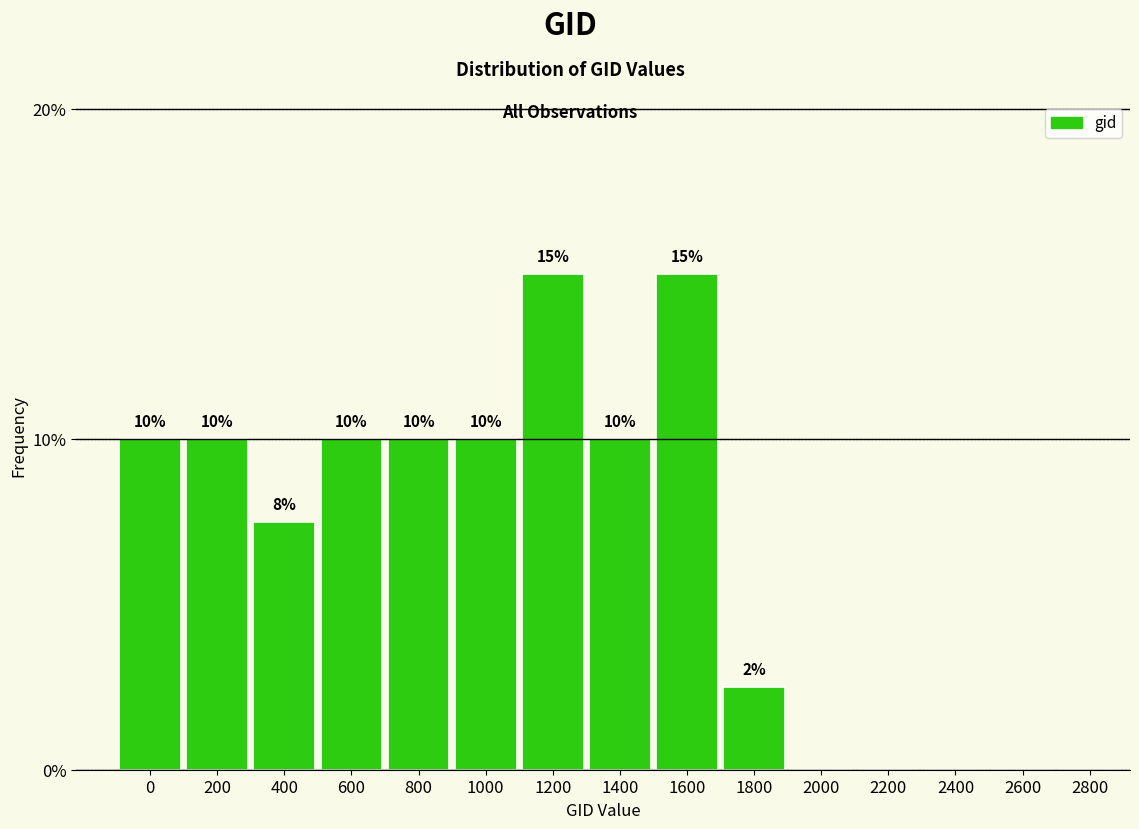

What is the greatest value displayed?

15.0